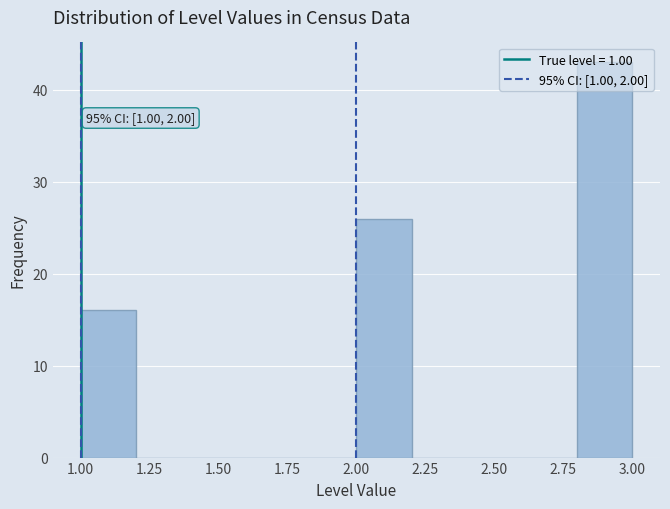

Which range on the x-axis has the tallest bar?

2.8 to 3.0